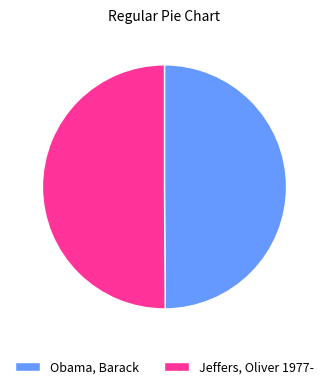

Approximately how many times larger is the value at Obama, Barack compared to Jeffers, Oliver 1977-?

1.0